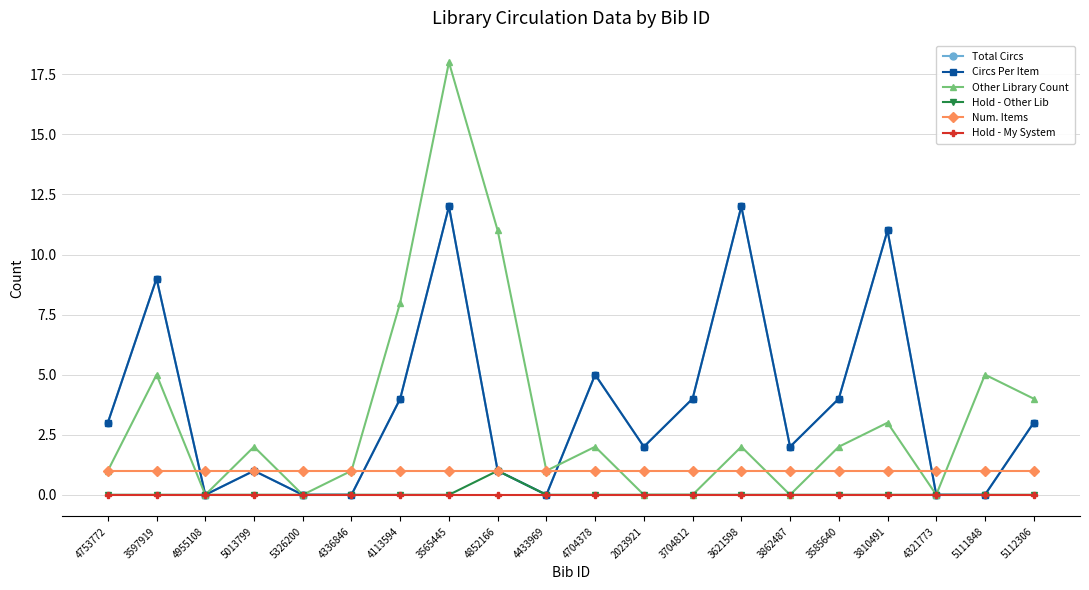

Is this an area chart (filled region under the line)?

No